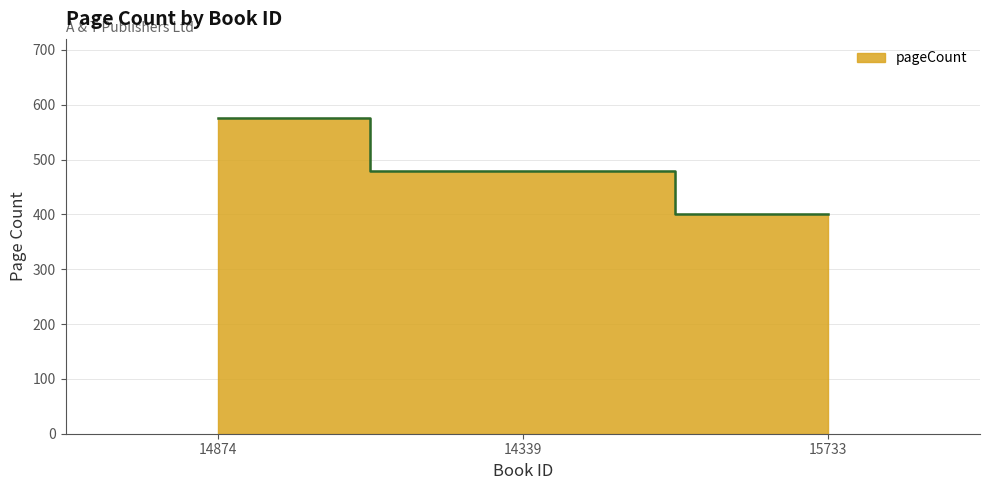

True or false: the data shows 576 at 14874.

True